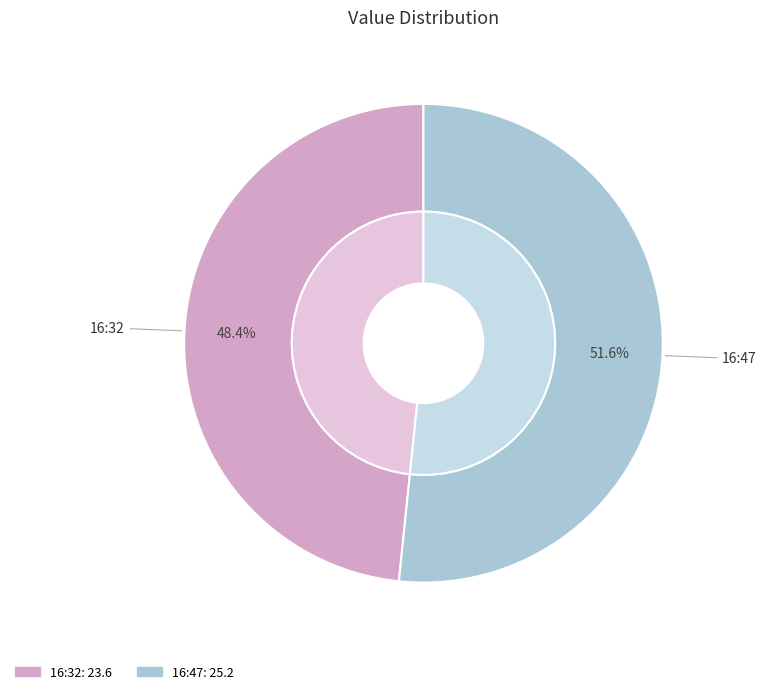

Rank the categories by value from lowest to highest.

2023-05-19T16:32:14.763Z, 2023-05-19T16:47:19.494Z